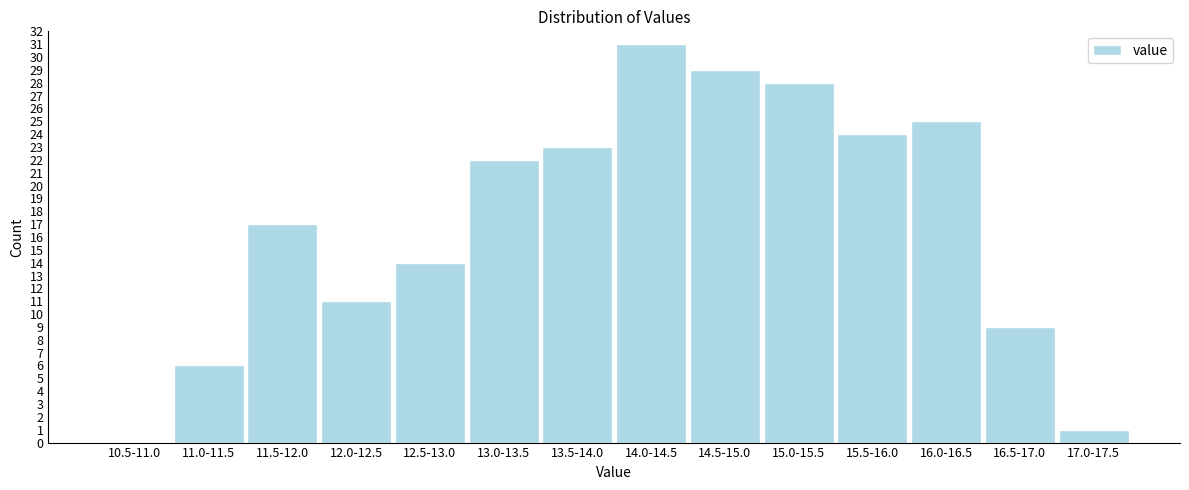

Reading left to right, extract all data points from this chart.

10.5-11.0=0	11.0-11.5=6	11.5-12.0=17	12.0-12.5=11	12.5-13.0=14	13.0-13.5=22	13.5-14.0=23	14.0-14.5=31	14.5-15.0=29	15.0-15.5=28	15.5-16.0=24	16.0-16.5=25	16.5-17.0=9	17.0-17.5=1